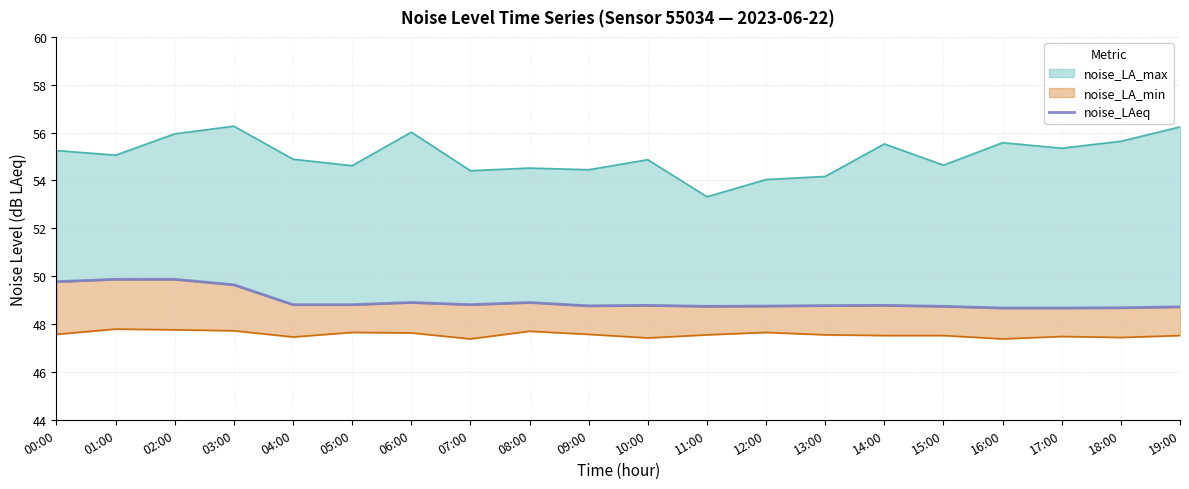

Approximately how many times larger is the value at 16:00 compared to 15:00?

1.0